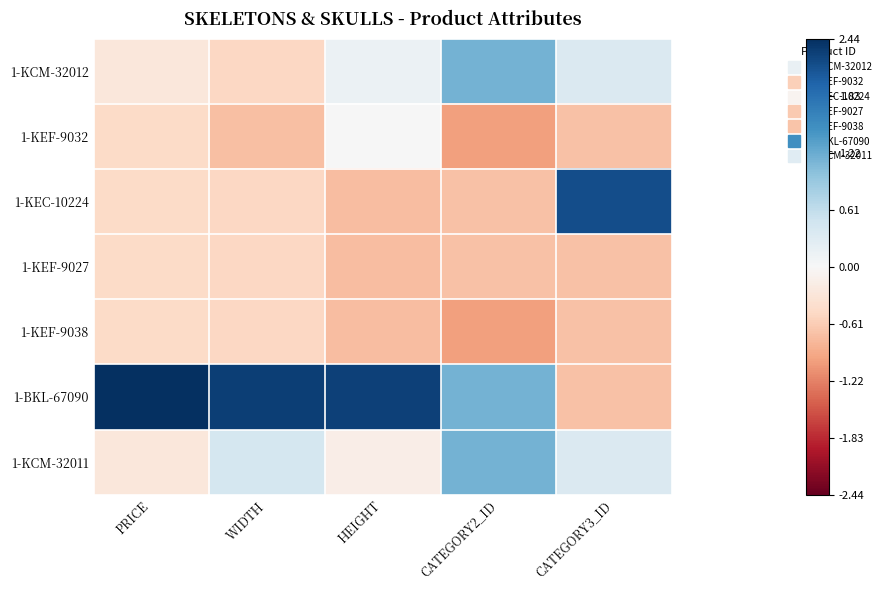

Count the number of data series in this chart.

7